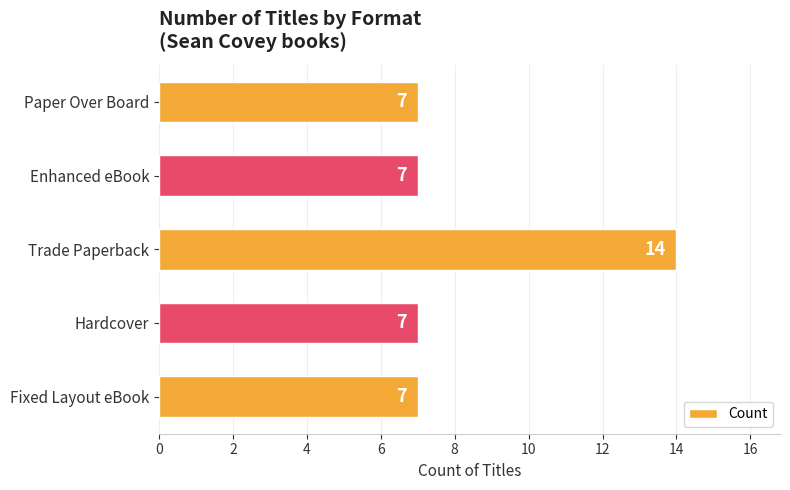

Reading bottom to top, list all the values displayed in this chart.

7	7	14	7	7